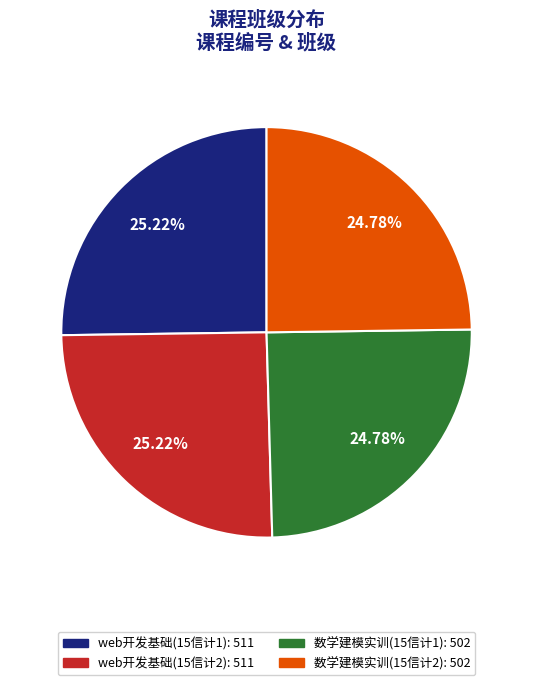

Count the number of slices in the pie.

4